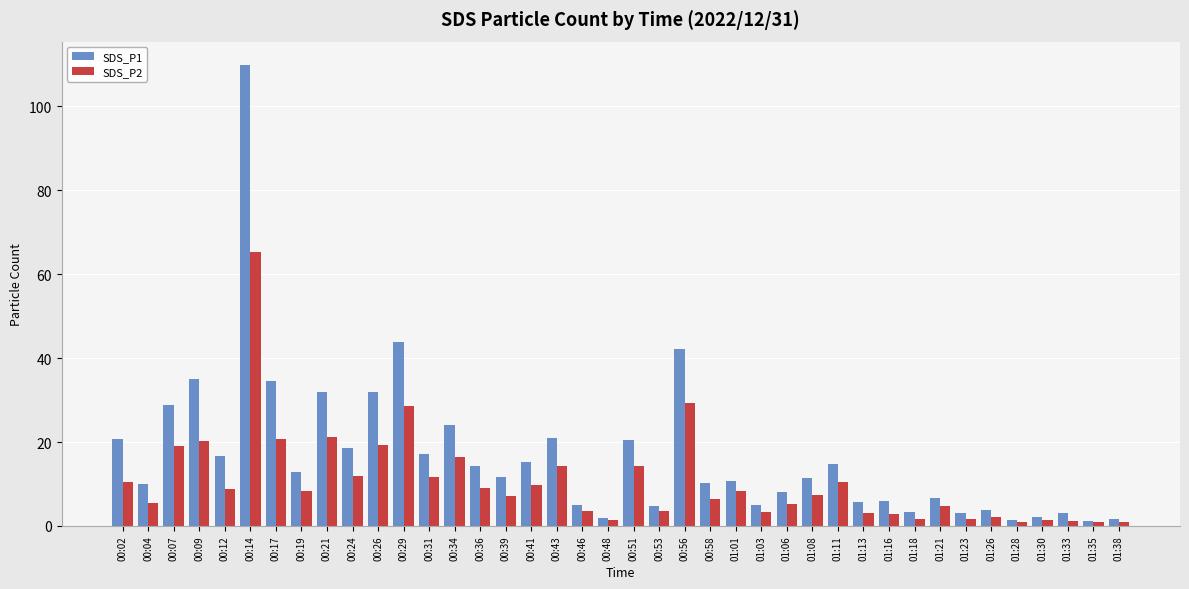

What is the label of the 20th bar from the right?

00:51